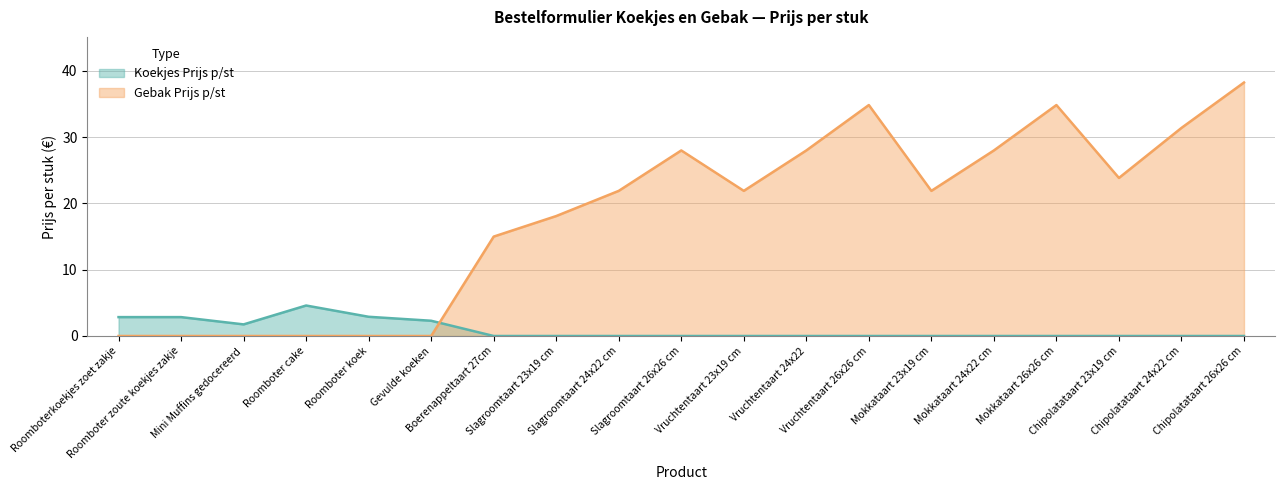

Does the chart have visible grid lines?

Yes